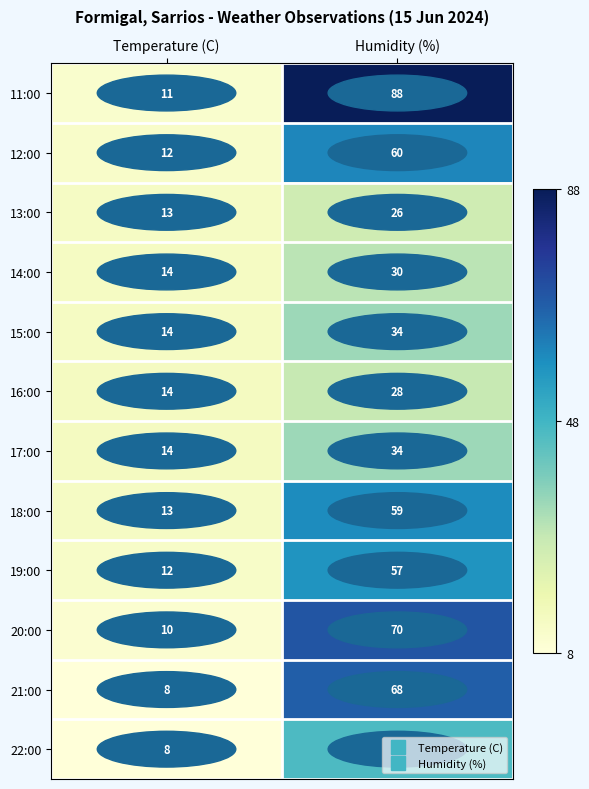

Which series has the largest total across all categories?

11:00